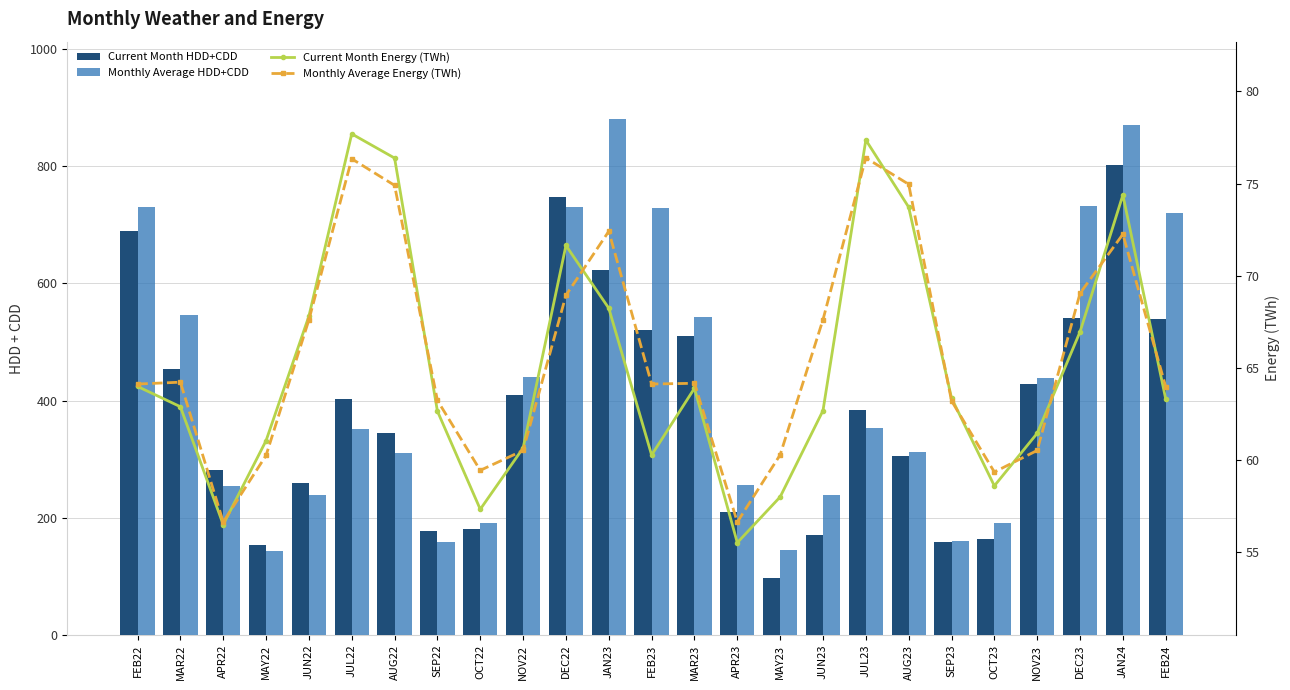

What is the difference between the highest and lowest values at APR22?

224.7